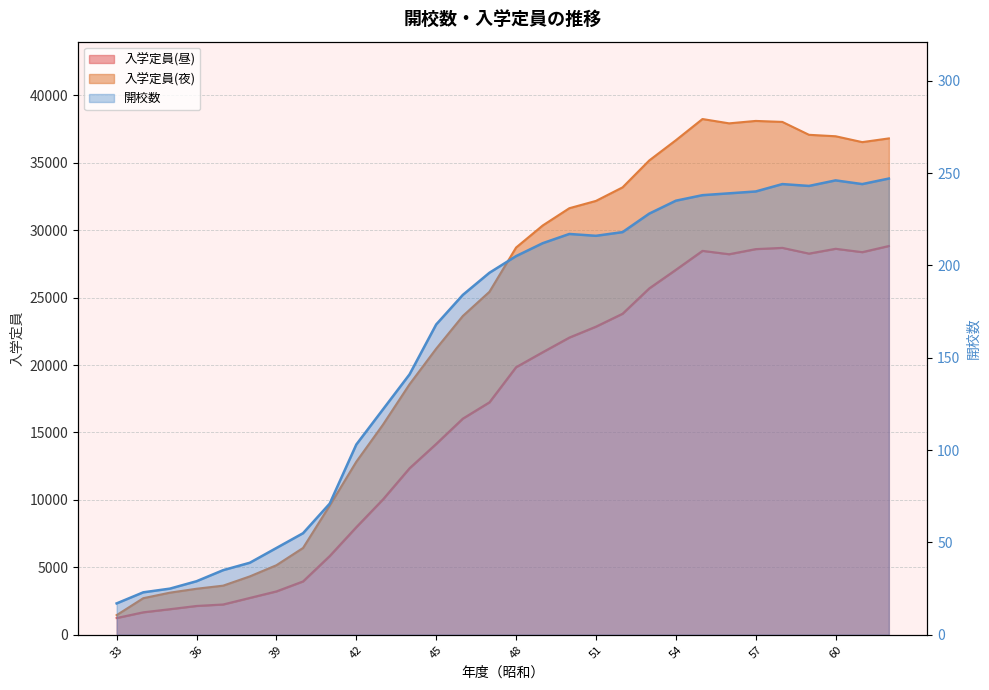

What is the difference between the maximum and minimum values?

230